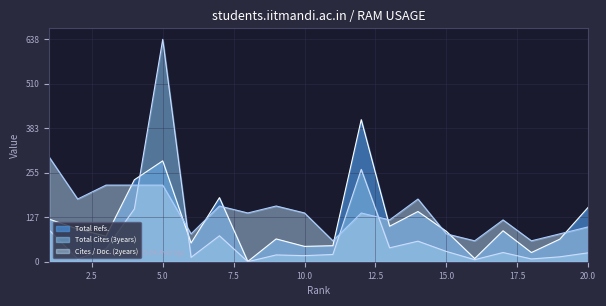

How many data points in Total Cites (3years) are above 26?

10